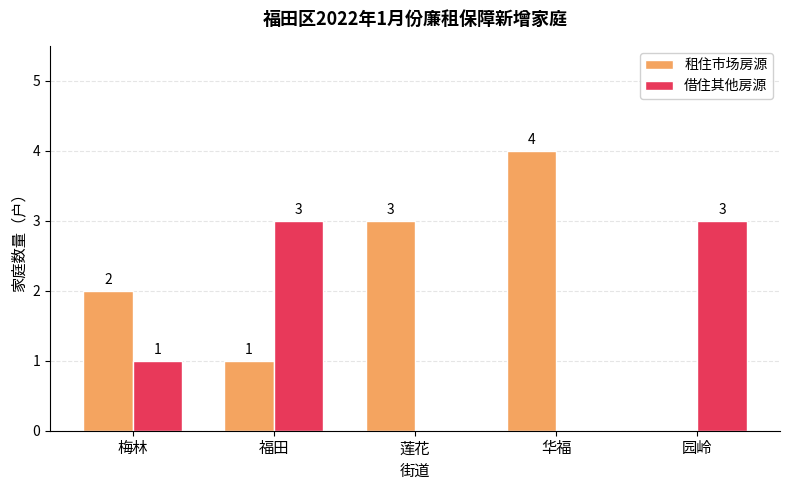

True or false: 借住其他房源 has a value of 0 at 华福.

True